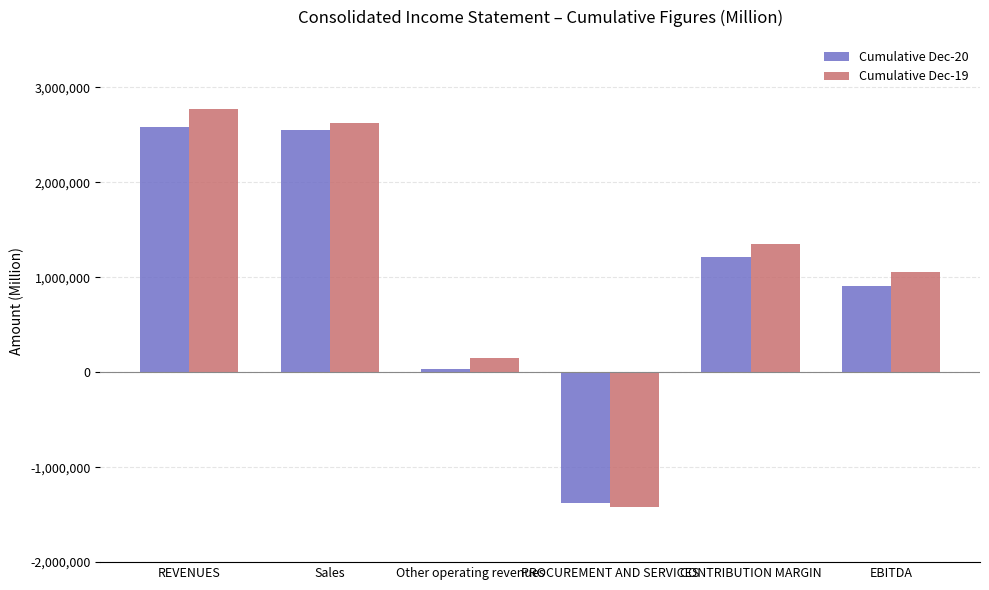

Between Sales and CONTRIBUTION MARGIN, which series saw the biggest shift?

Cumulative Dec-20